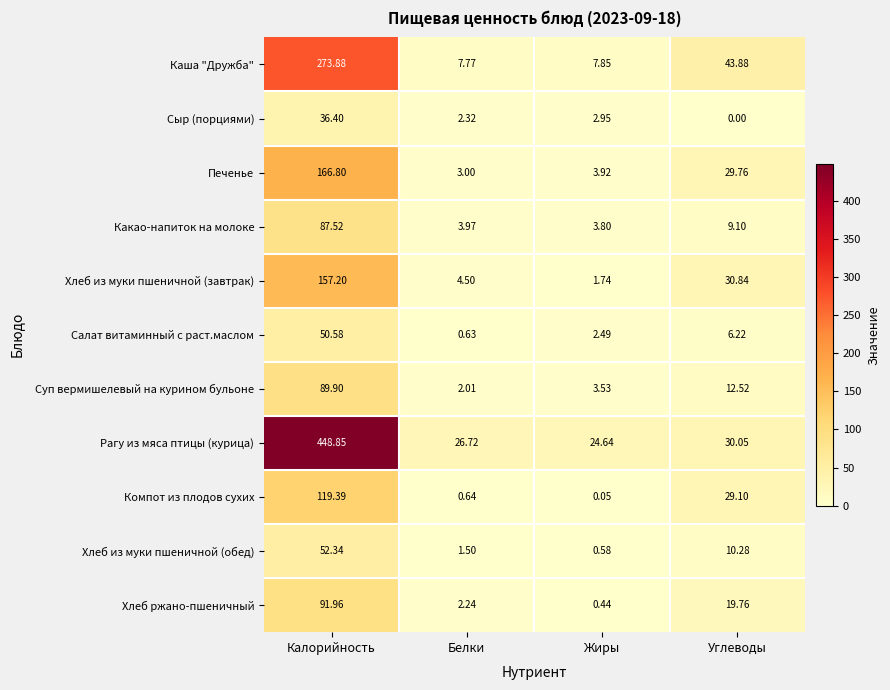

At which label does Печенье reach its peak?

Калорийность